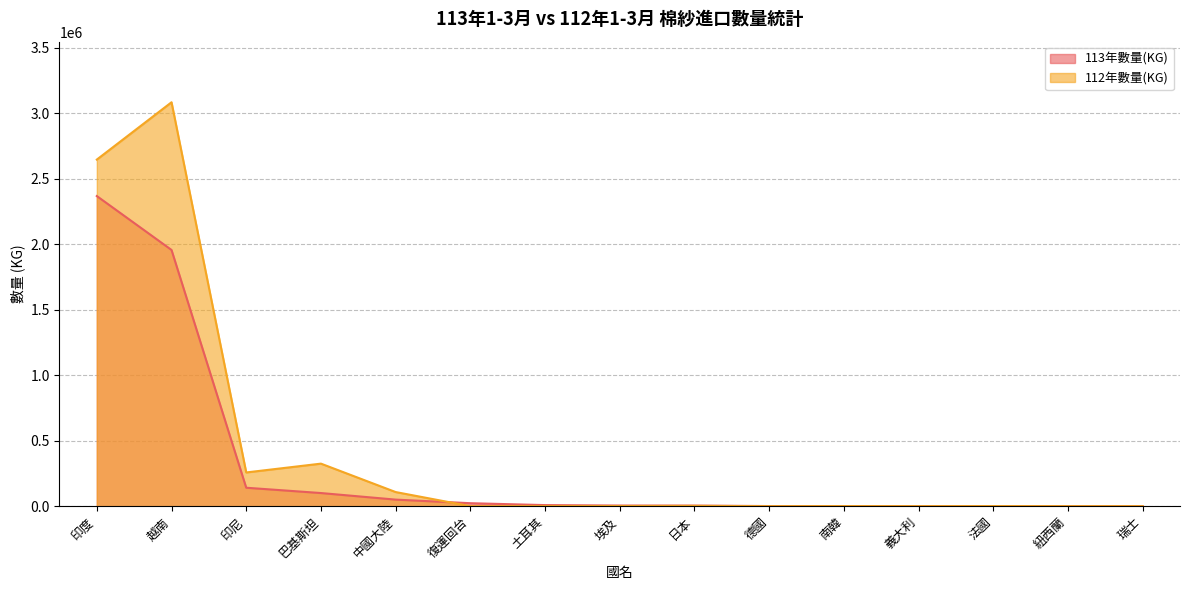

At how many categories does at least one series exceed 2697015?

1